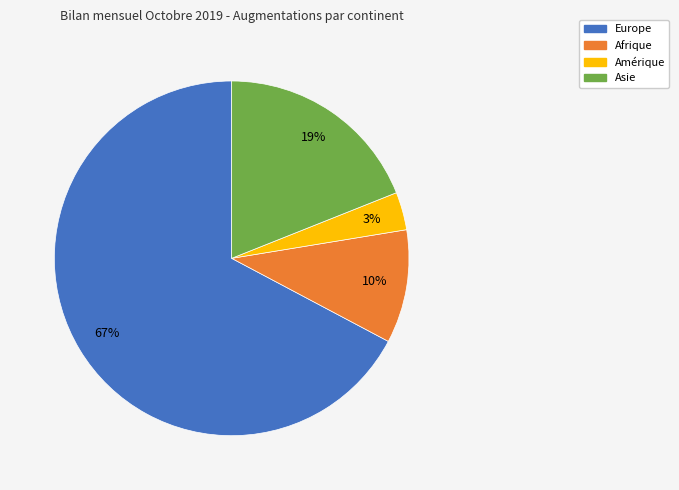

True or false: Europe accounts for 77% of the total.

False